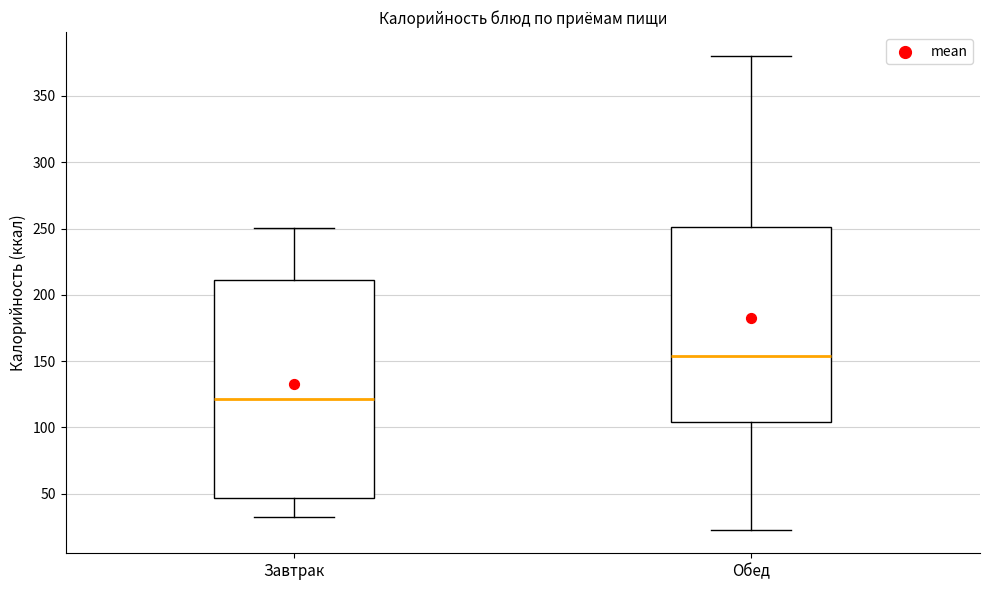

Reading left to right, transcribe this box plot: for each box, give where its median line is, the range the box spans, and where its two whiskers end, as read against the y-axis. The values are not printed on the chart, so give them approximately, as read against the axis.

Завтрак: median 120, box 45 to 210, whiskers 30 to 250
Обед: median 155, box 105 to 250, whiskers 25 to 380